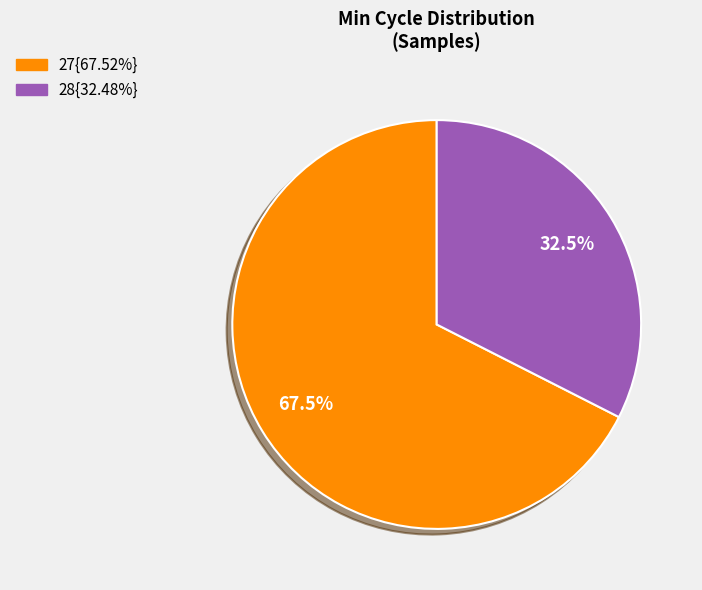

How many segments does this pie chart have?

2